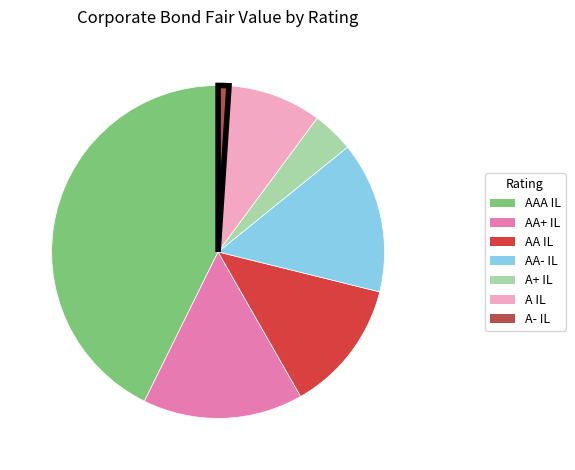

Approximately how many times larger is the value at AAA IL compared to AA- IL?

2.9